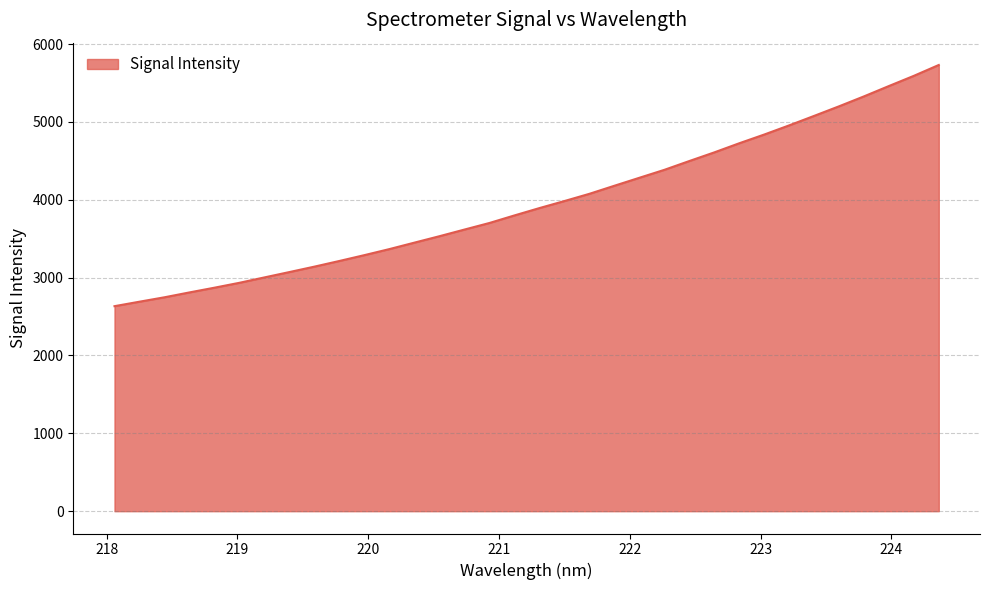

What is the maximum value shown in the chart?

5731.3